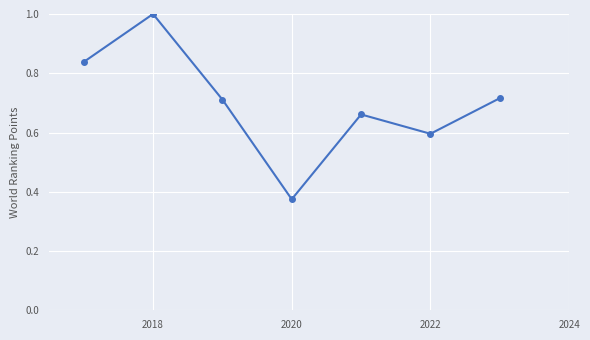

What is the value of the 2nd point from the left?

1.0